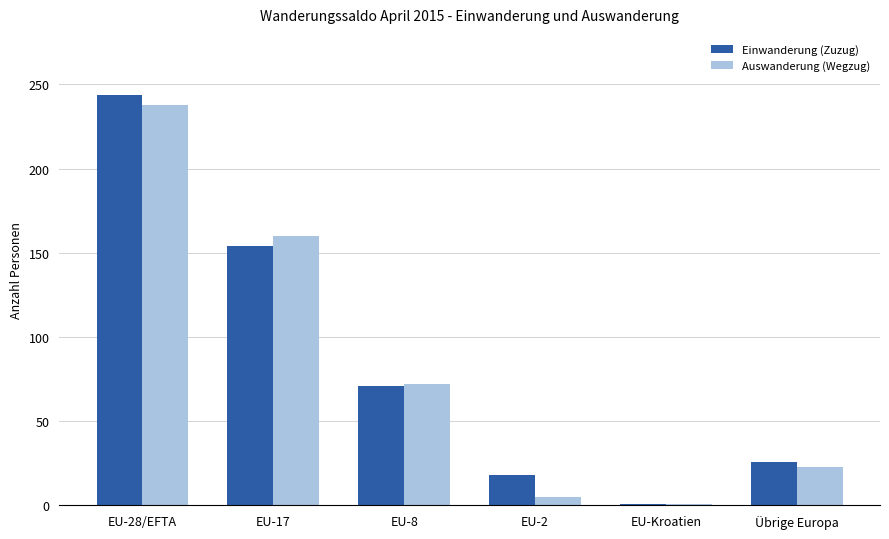

What is the sum of all Auswanderung (Wegzug) values?

499